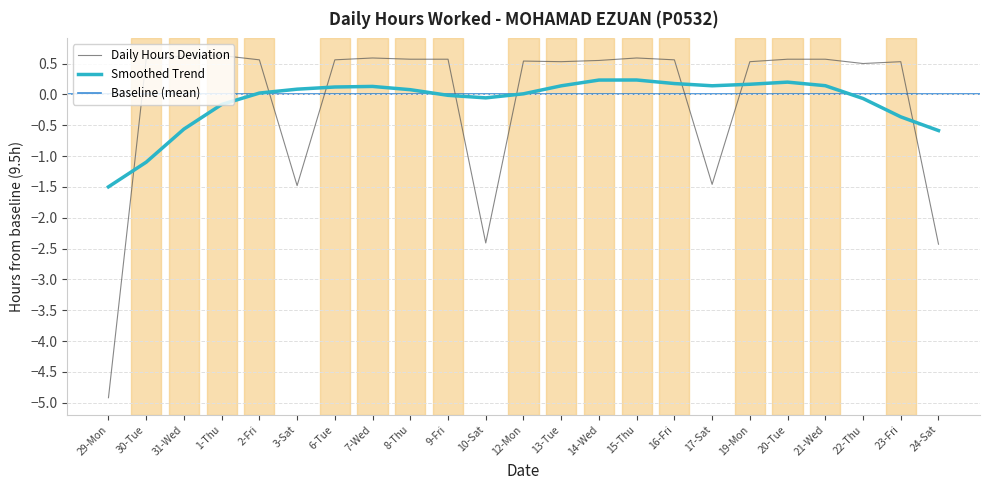

Reading left to right, transcribe all the data shown in this chart.

-4.9	0.6	0.6	0.6	0.6	-1.5	0.6	0.6	0.6	0.6	-2.4	0.5	0.5	0.6	0.6	0.6	-1.5	0.5	0.6	0.6	0.5	0.5	-2.4